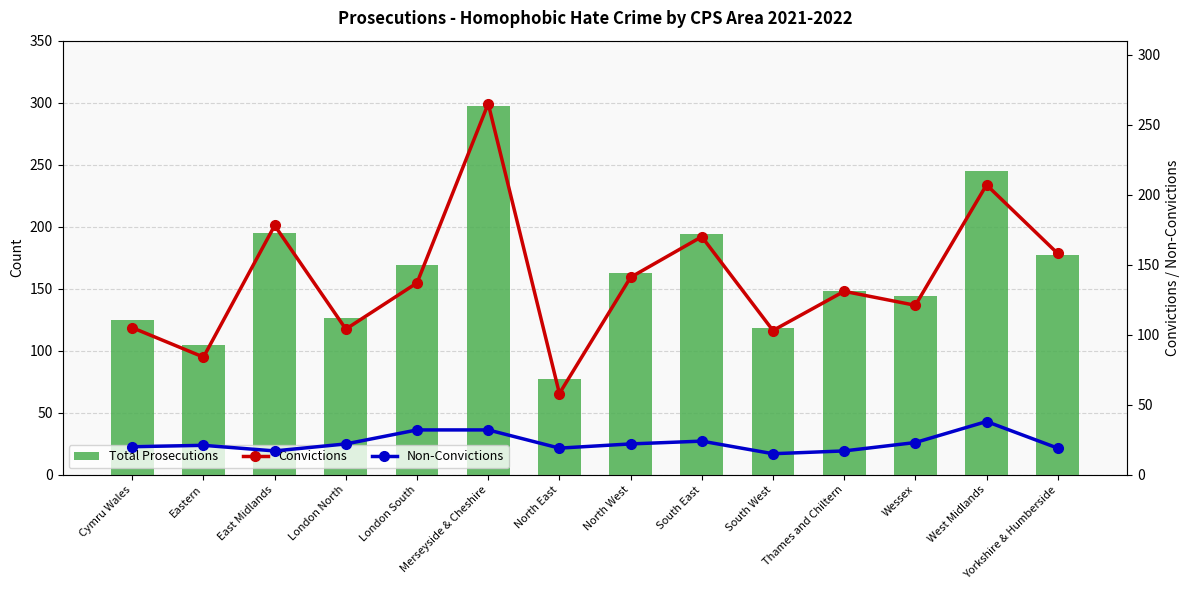

Reading right to left, list all the values displayed in this chart.

Total Prosecutions: 177	245	144	148	118	194	163	77	297	169	126	195	105	125
Convictions: 158	207	121	131	103	170	141	58	265	137	104	178	84	105
Non-Convictions: 19	38	23	17	15	24	22	19	32	32	22	17	21	20